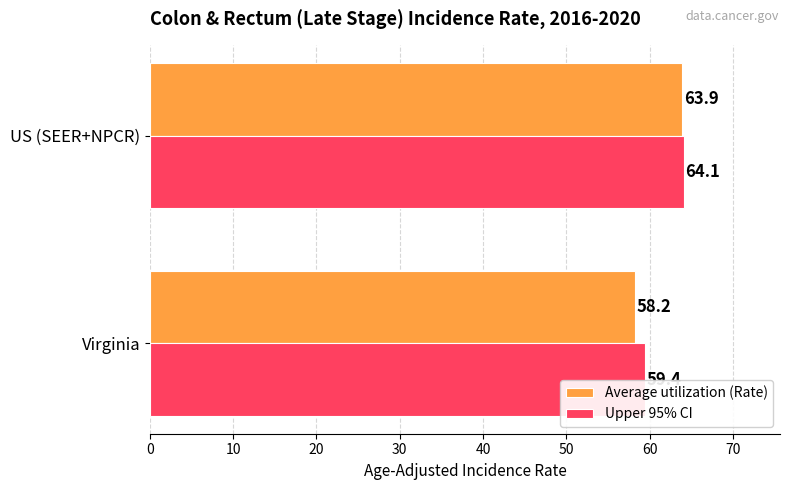

Rank the categories by Average utilization (Rate) value from highest to lowest.

US (SEER+NPCR), Virginia